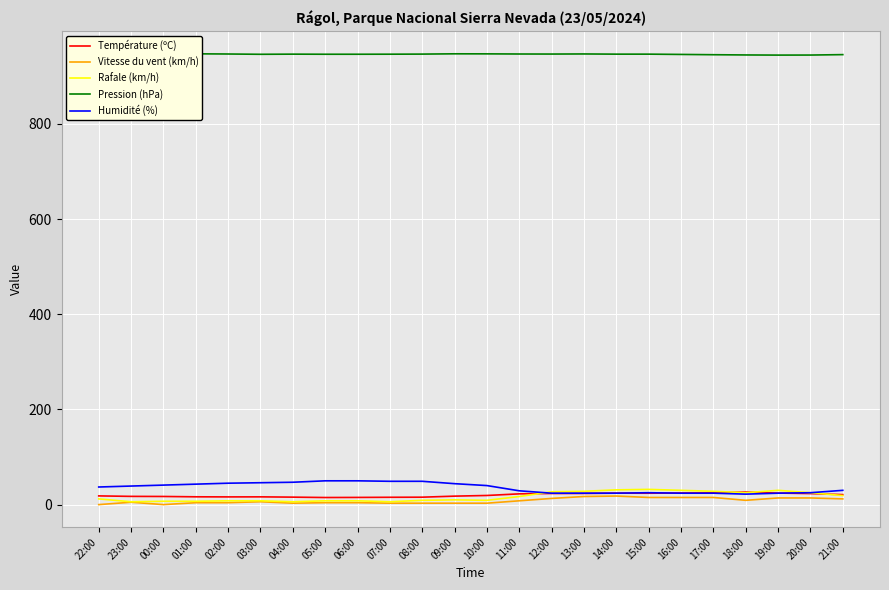

Is it true that Rafale (km/h) equals 8.0 at 06:00?

True